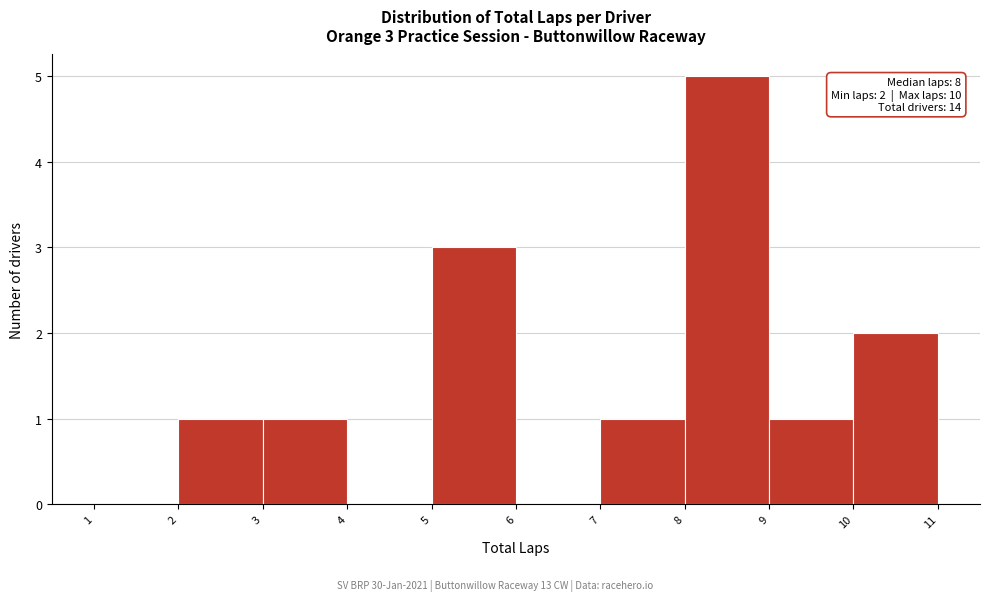

Which range on the x-axis has the tallest bar?

8 to 9